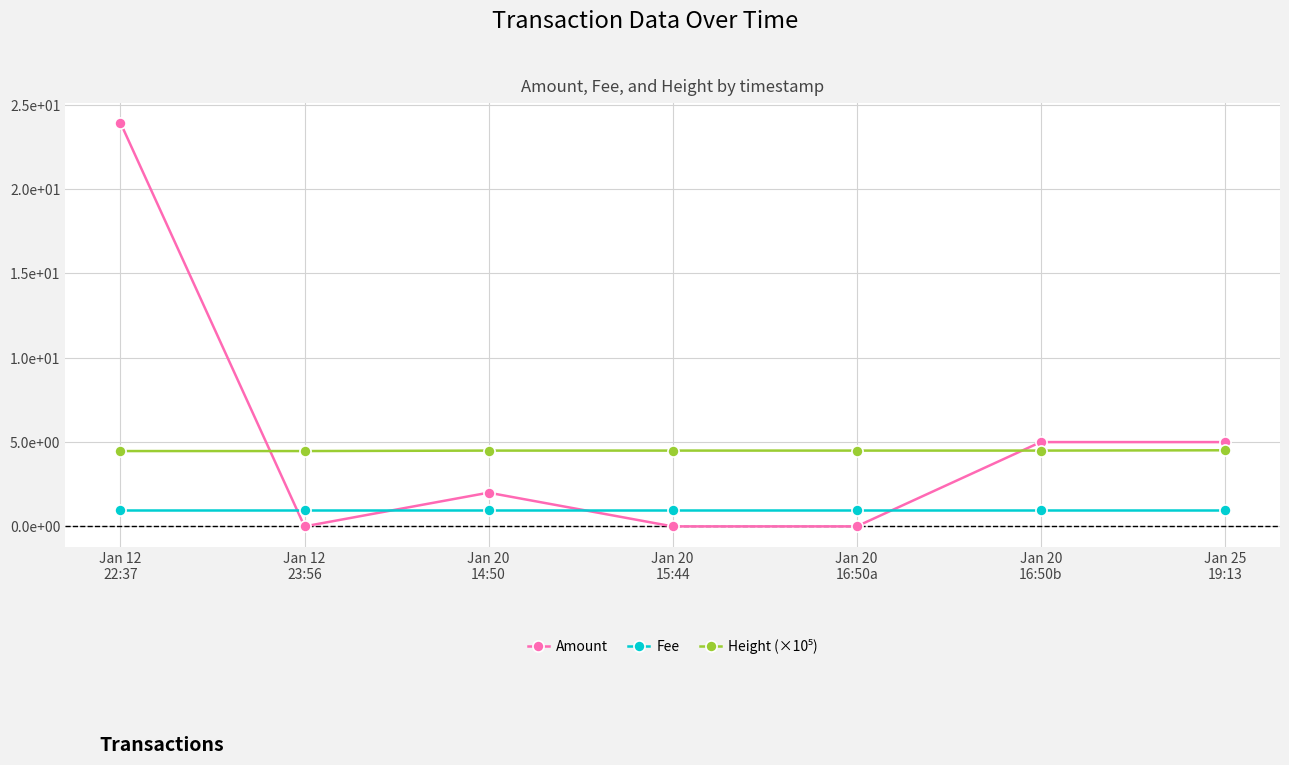

True or false: Amount and Height (×10⁵) cross at least once.

True